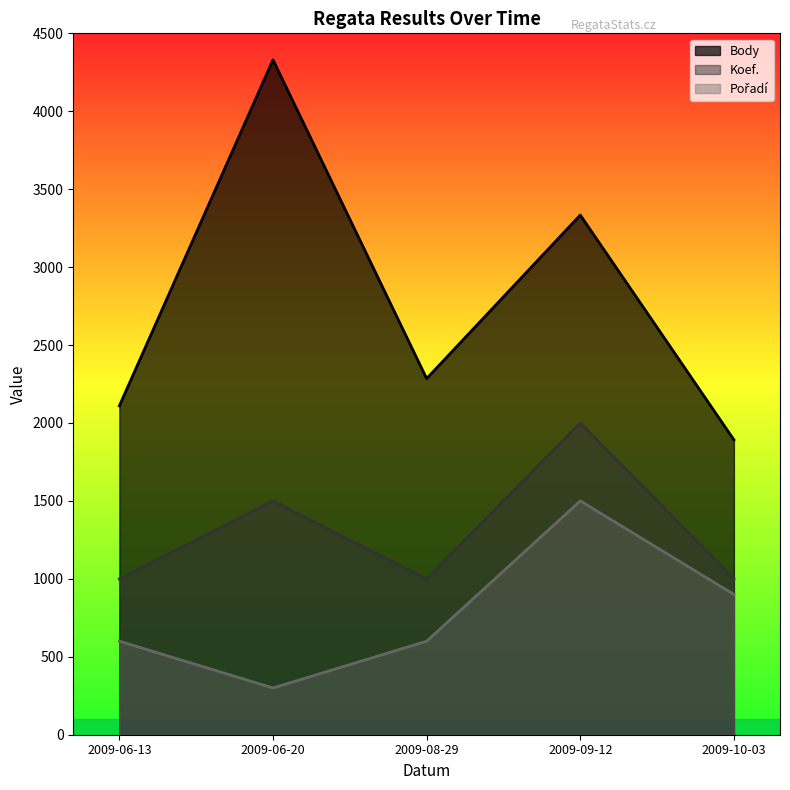

What is the minimum value shown in the chart?

300